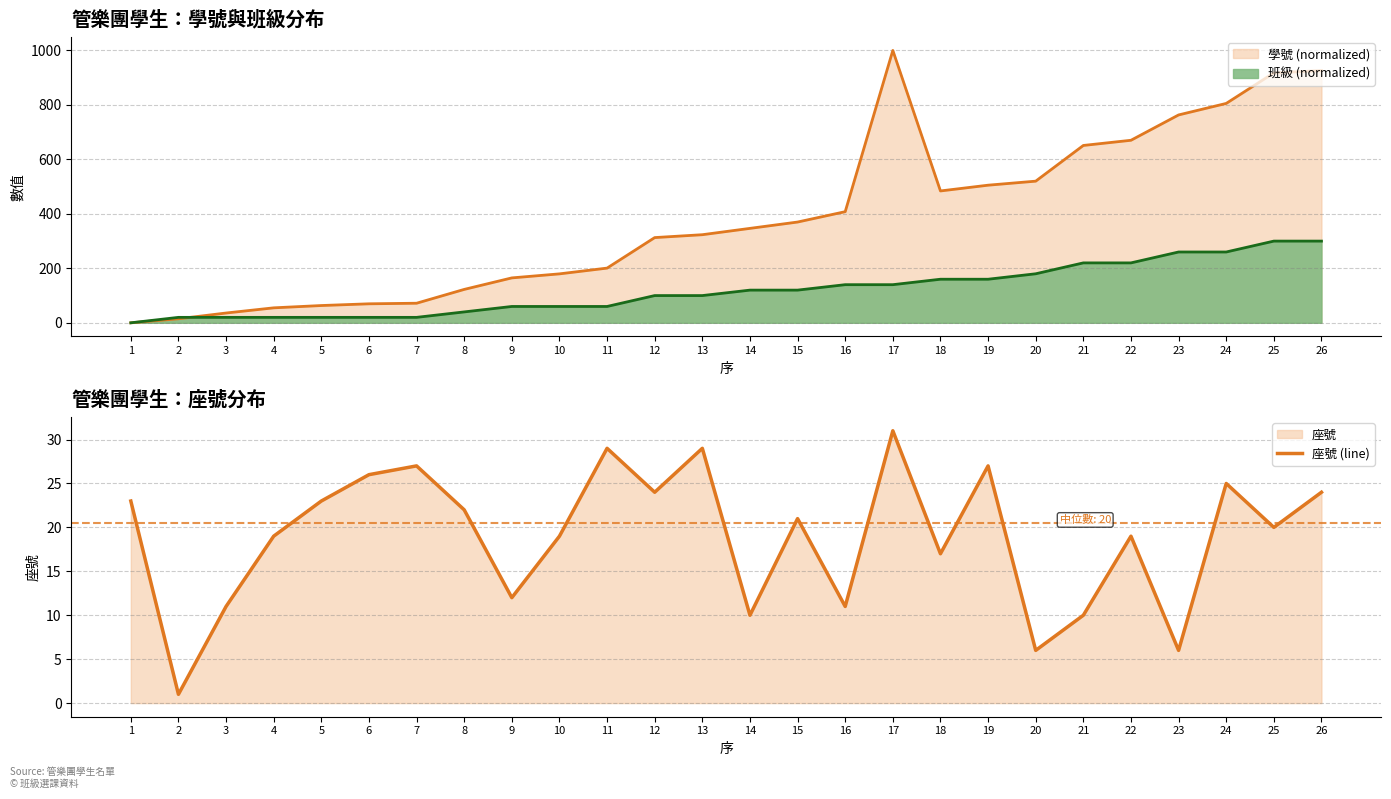

True or false: the data shows 4 at 25.

False